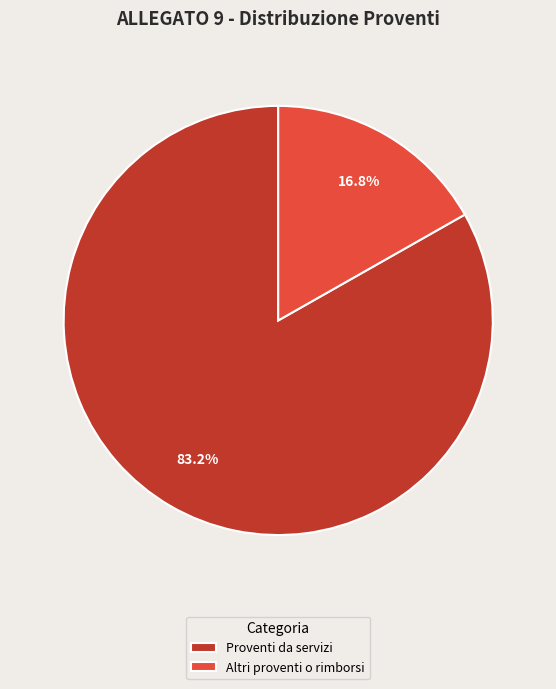

What percentage is the Proventi da servizi slice, to the nearest percent?

83%